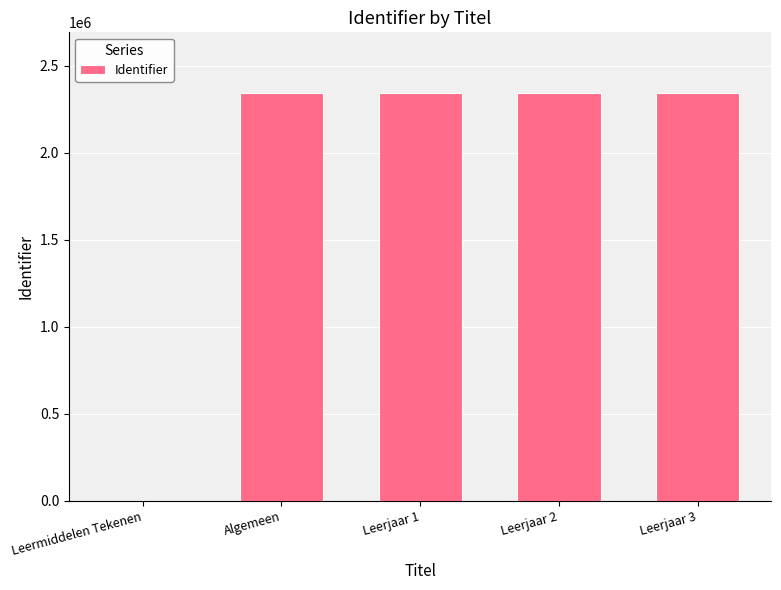

Is it true that the value at Leerjaar 3 is 2341098?

True